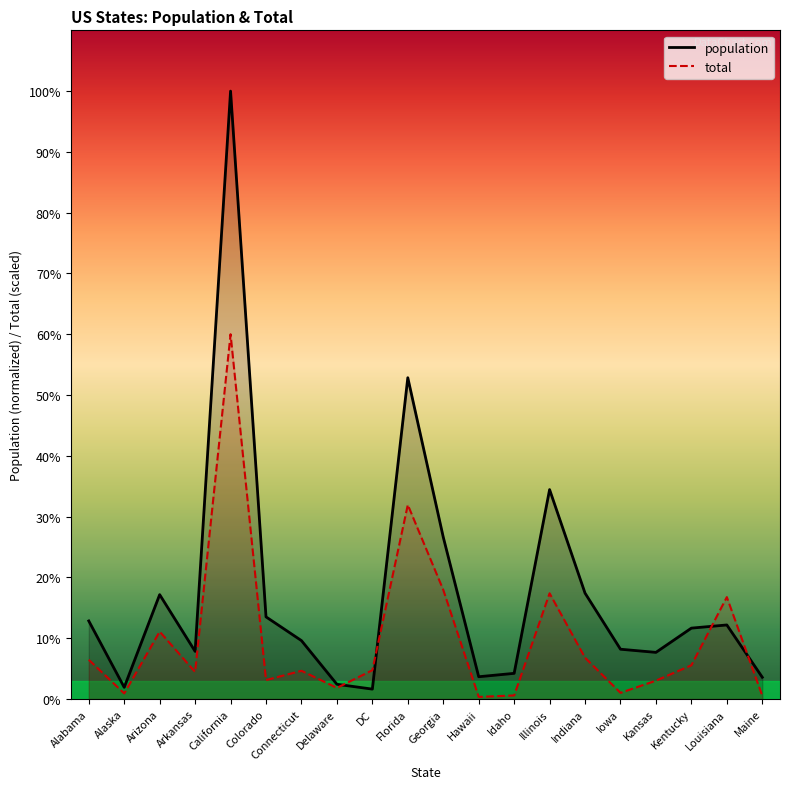

At which category does total reach its first local peak?

Arizona